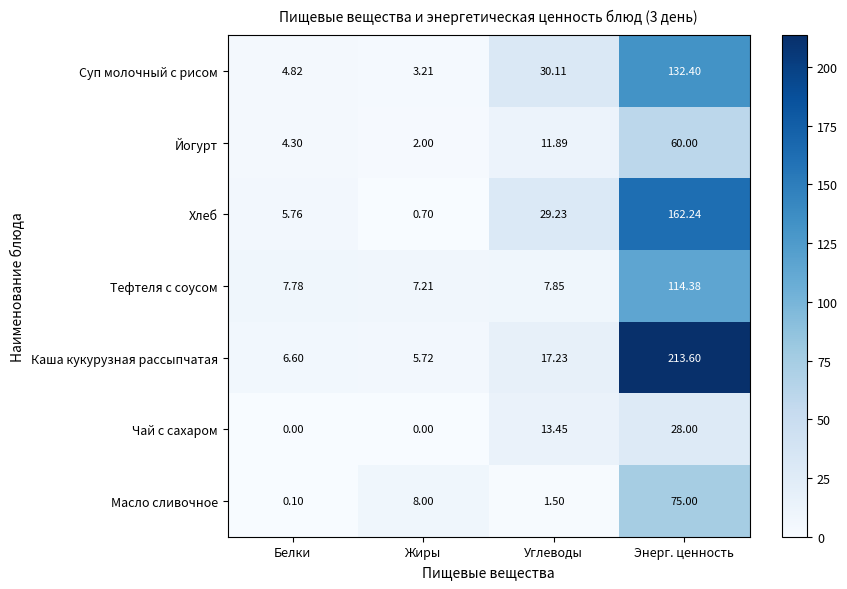

List the series in order of their peak value, lowest first.

Чай с сахаром, Йогурт, Масло сливочное, Тефтеля с соусом, Суп молочный с рисом, Хлеб, Каша кукурузная рассыпчатая